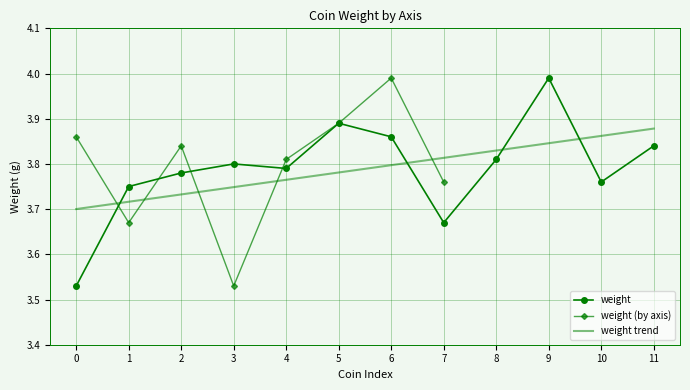

How many times do weight trend and weight cross each other?

4